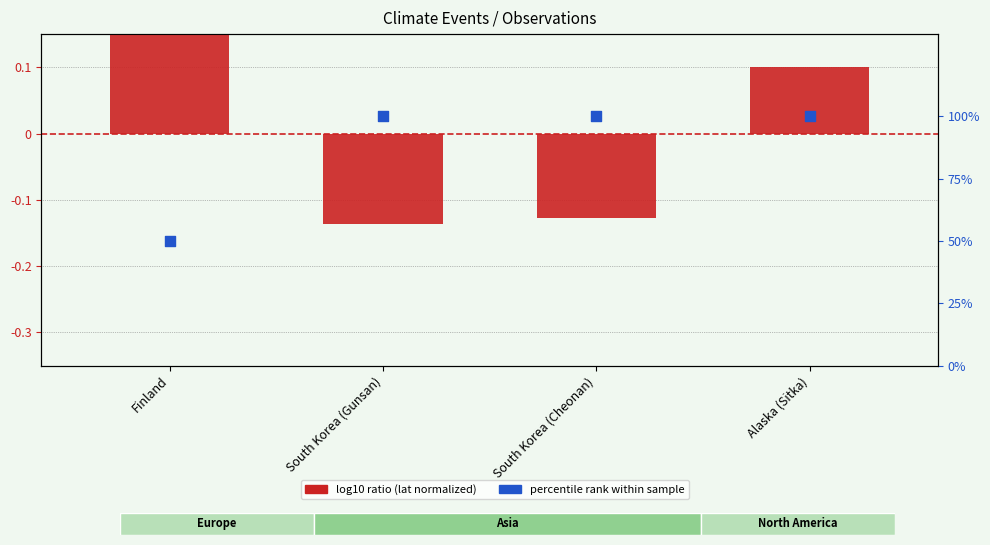

Which series has the widest spread of Y values?

percentile rank within sample